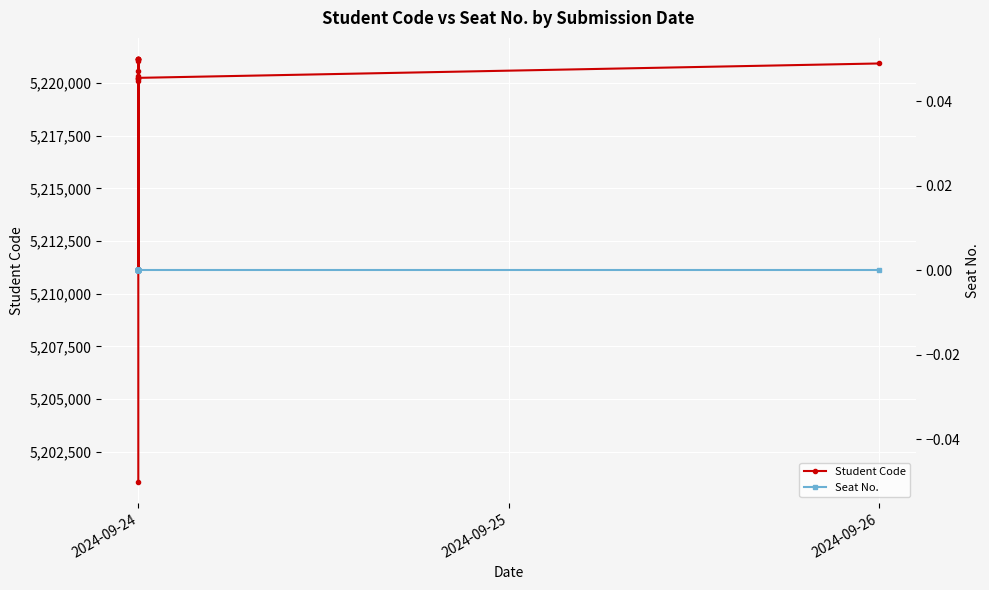

True or false: Student Code has more than 1 interior local peaks.

True